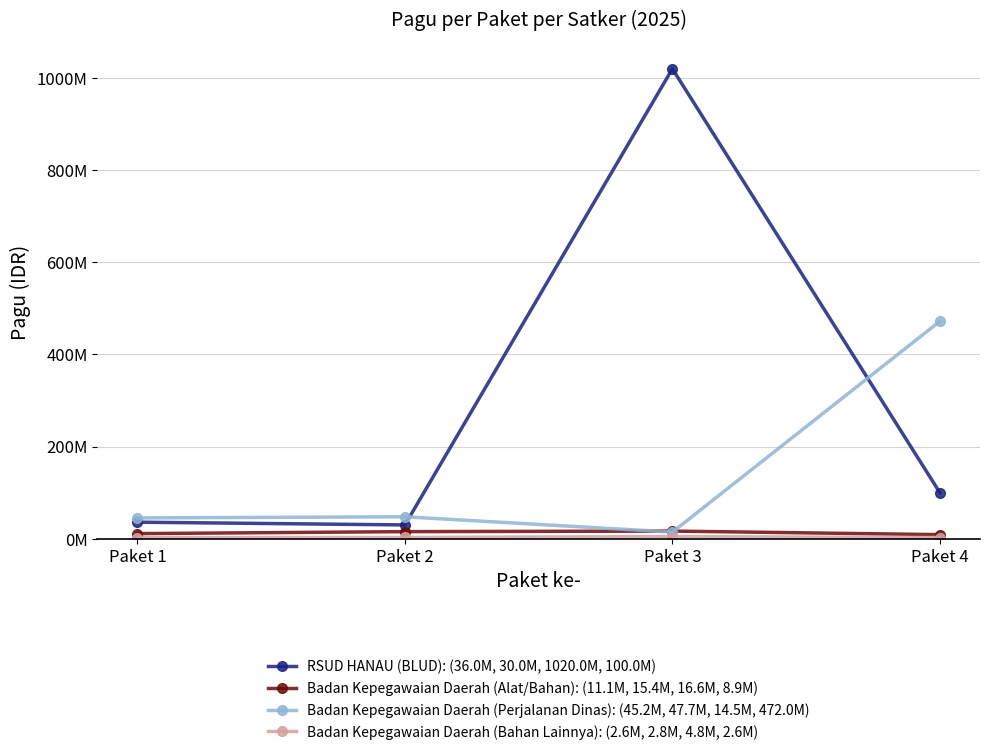

Is this an area chart (filled region under the line)?

No